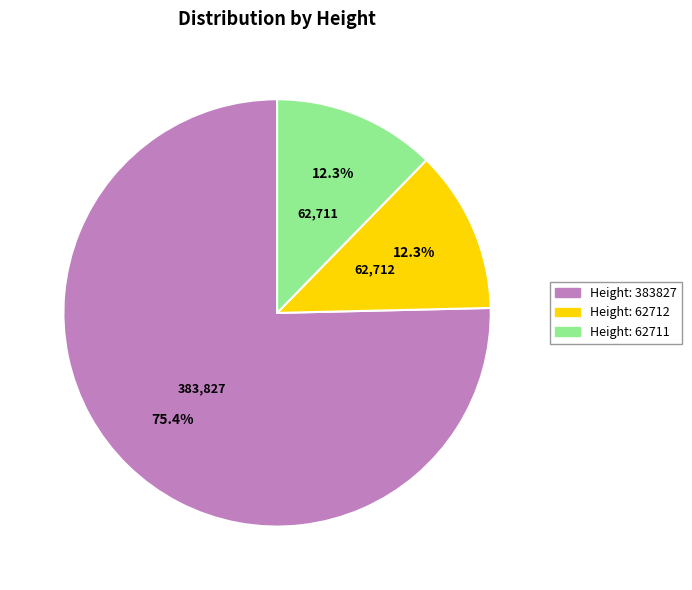

To the nearest percent, what is the average slice percentage?

33%